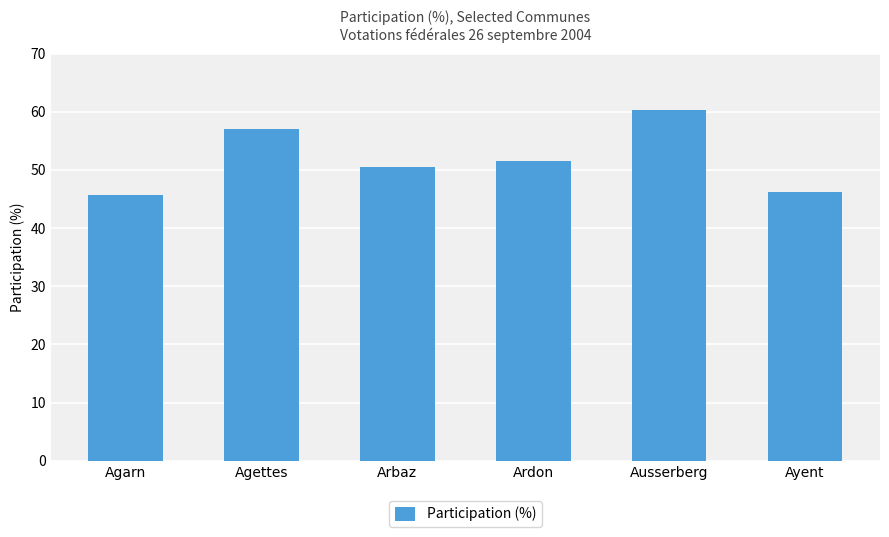

Reading left to right, what are all the values shown in this chart?

Agarn=45.7	Agettes=57.0	Arbaz=50.5	Ardon=51.6	Ausserberg=60.4	Ayent=46.2